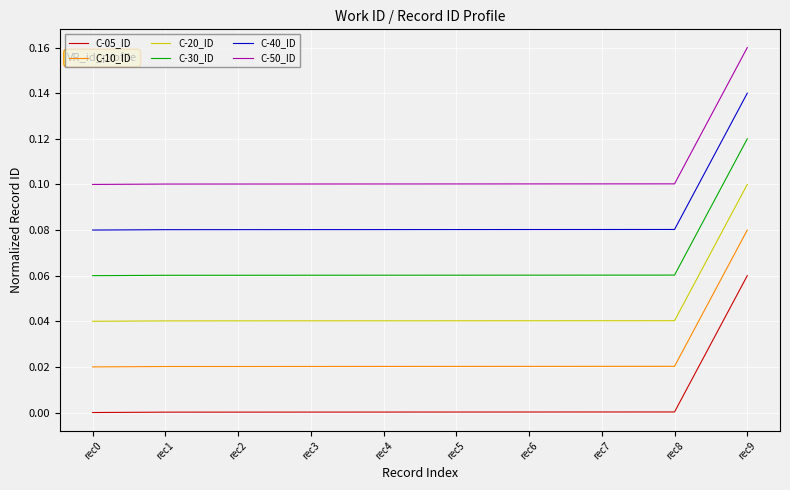

Which series has the largest total across all categories?

C-50_ID